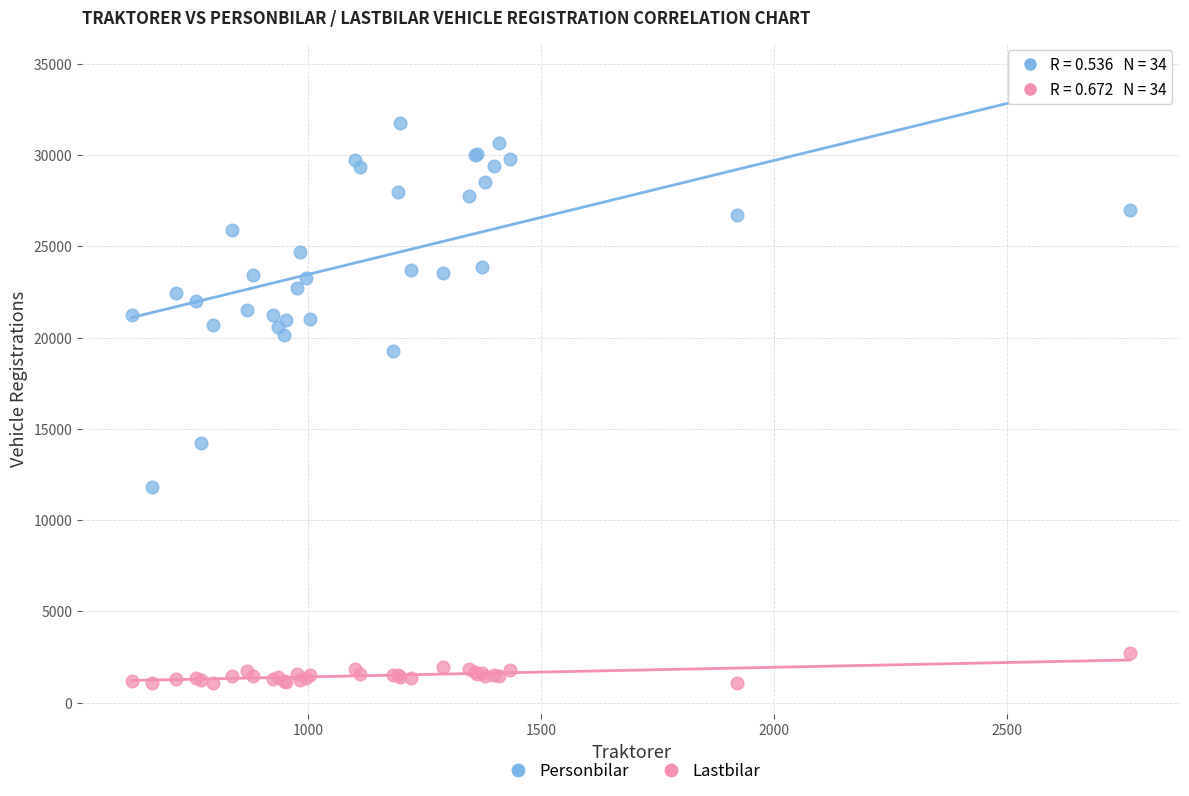

Which series has the widest spread of Y values?

Personbilar